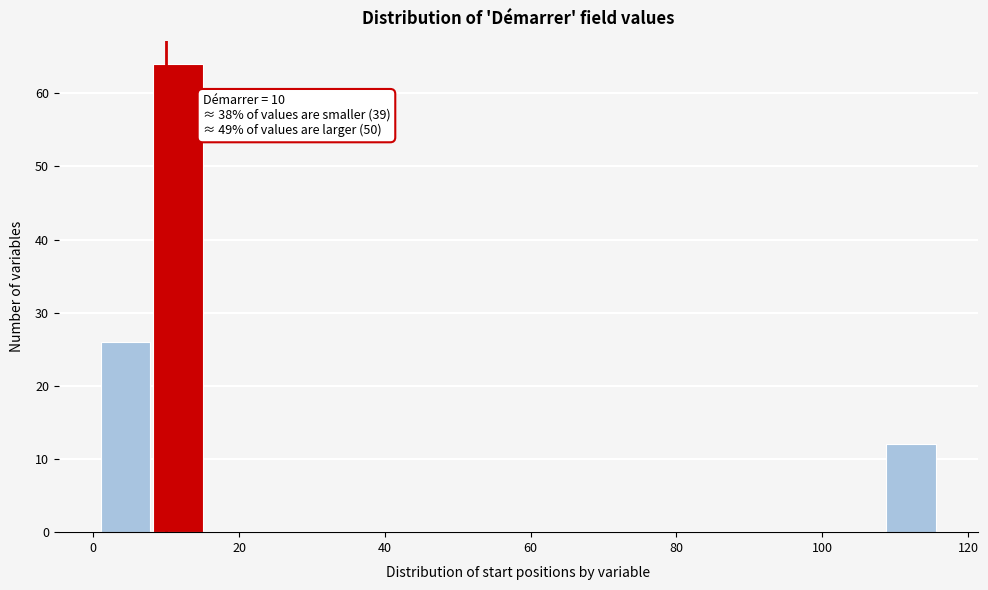

Around what value on the x-axis is the tallest bar? Give the approximate position of its centre, as read against the axis.

12